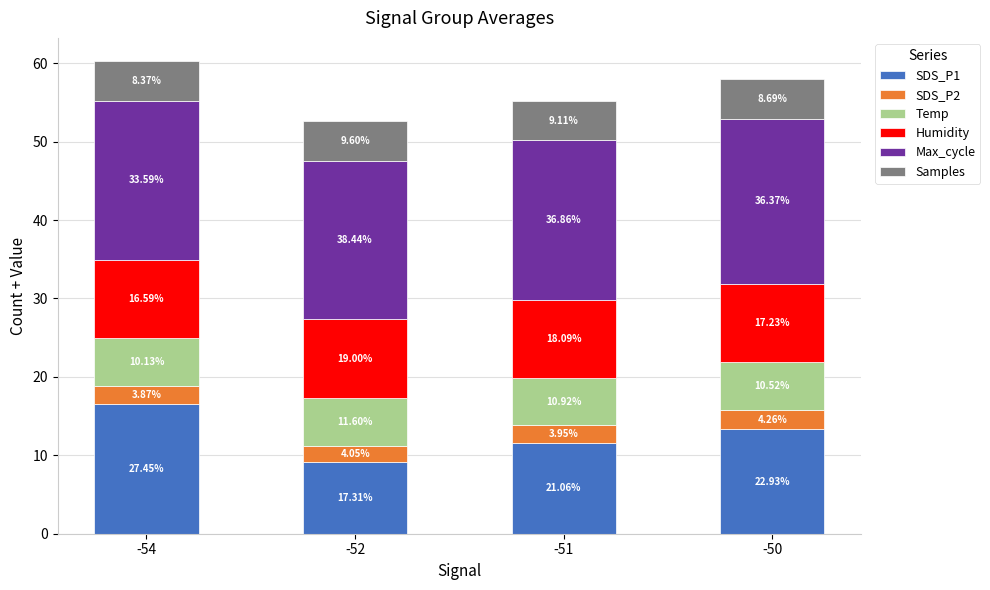

How many bars are there in total?

4